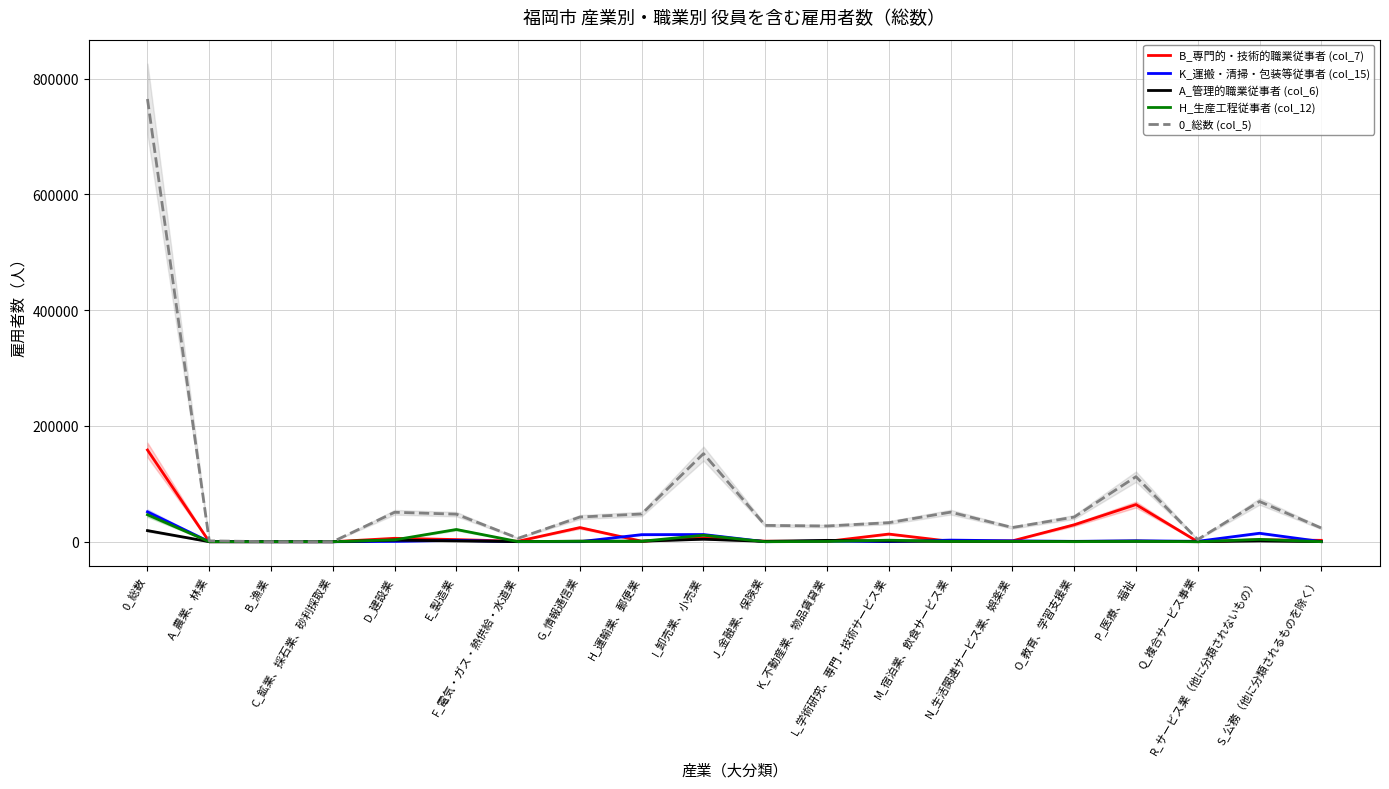

Is this an area chart (filled region under the line)?

No